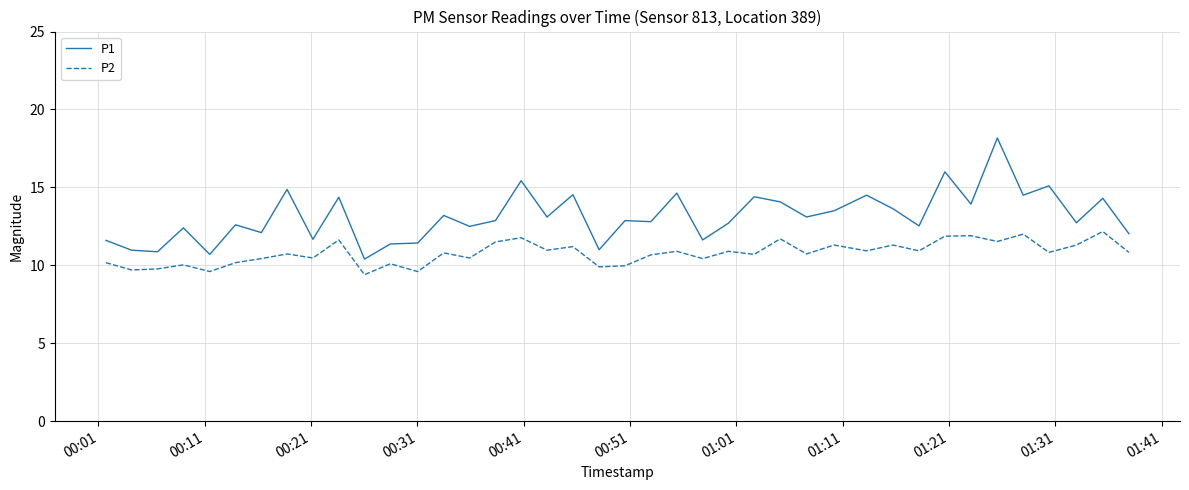

What is the maximum value for P1?

18.2